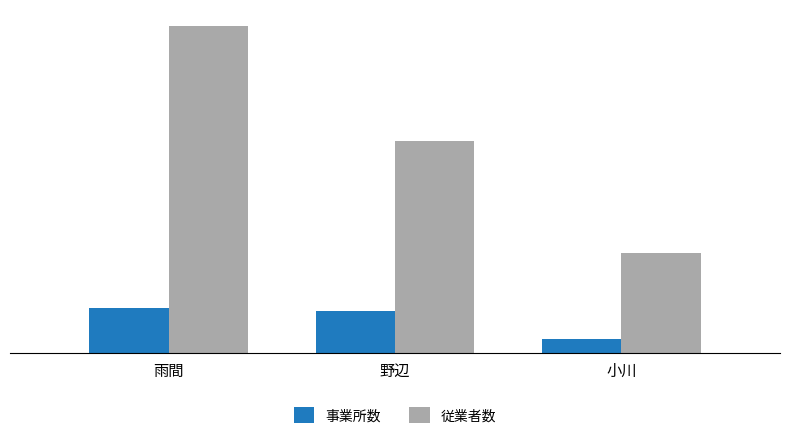

What is the highest value of the 従業者数 series?

852